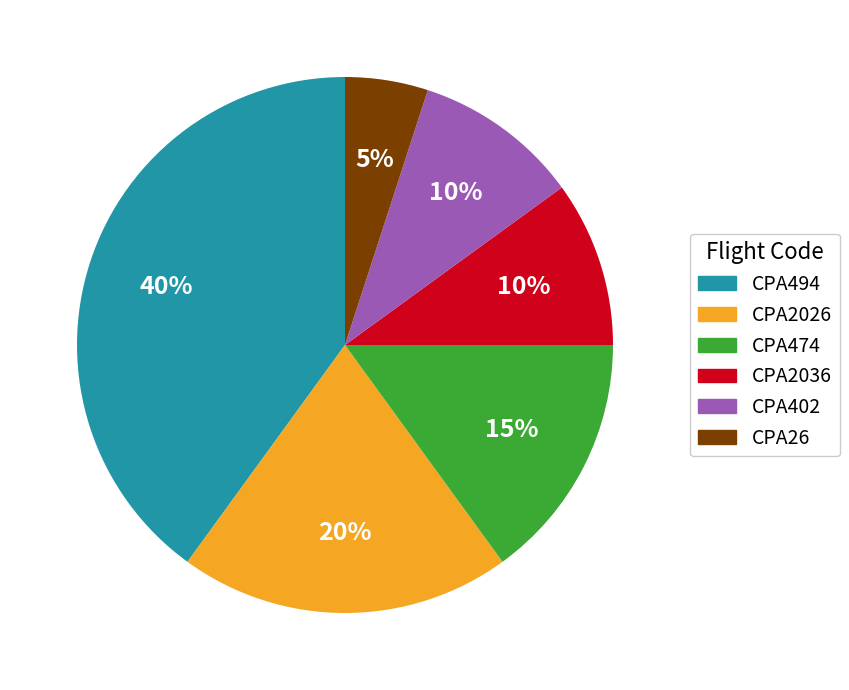

To the nearest percent, what is the difference between the largest and smallest slice percentages?

35%